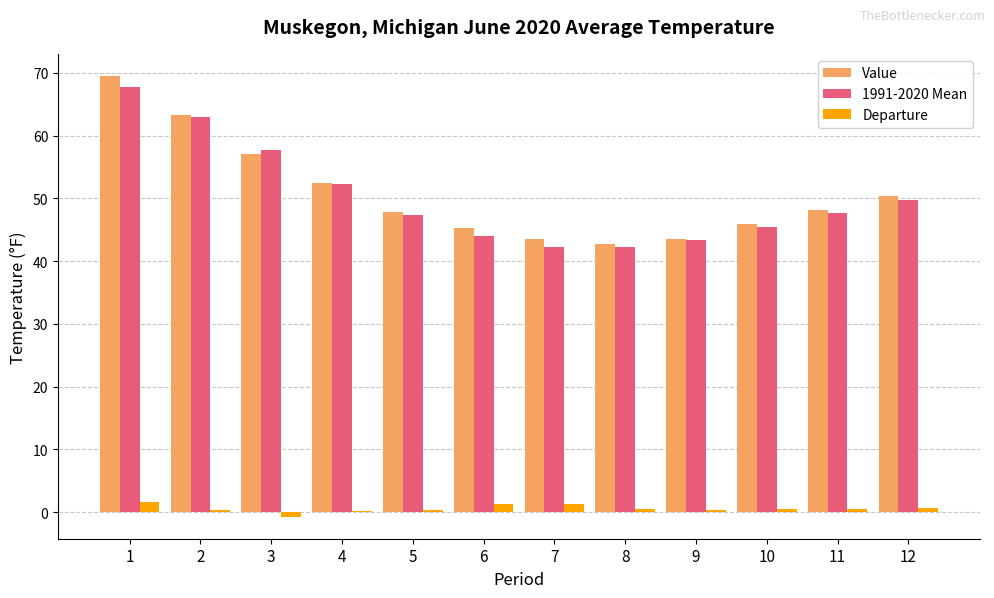

How many series are shown in this chart?

3